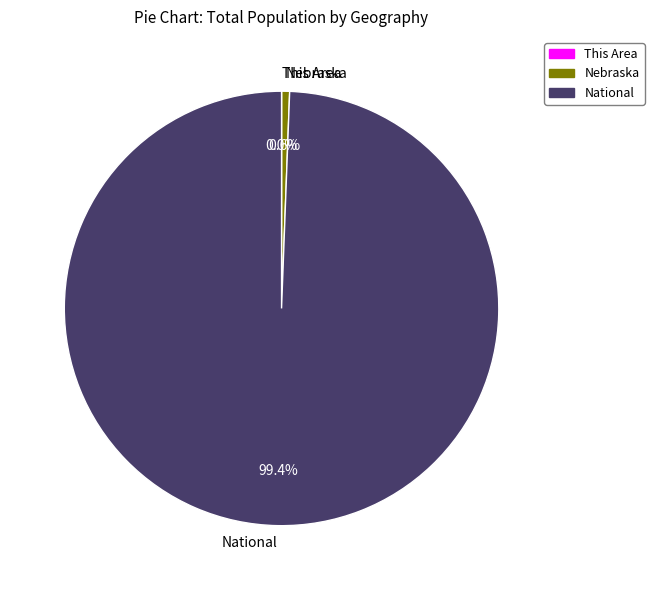

Which category accounts for the majority?

National